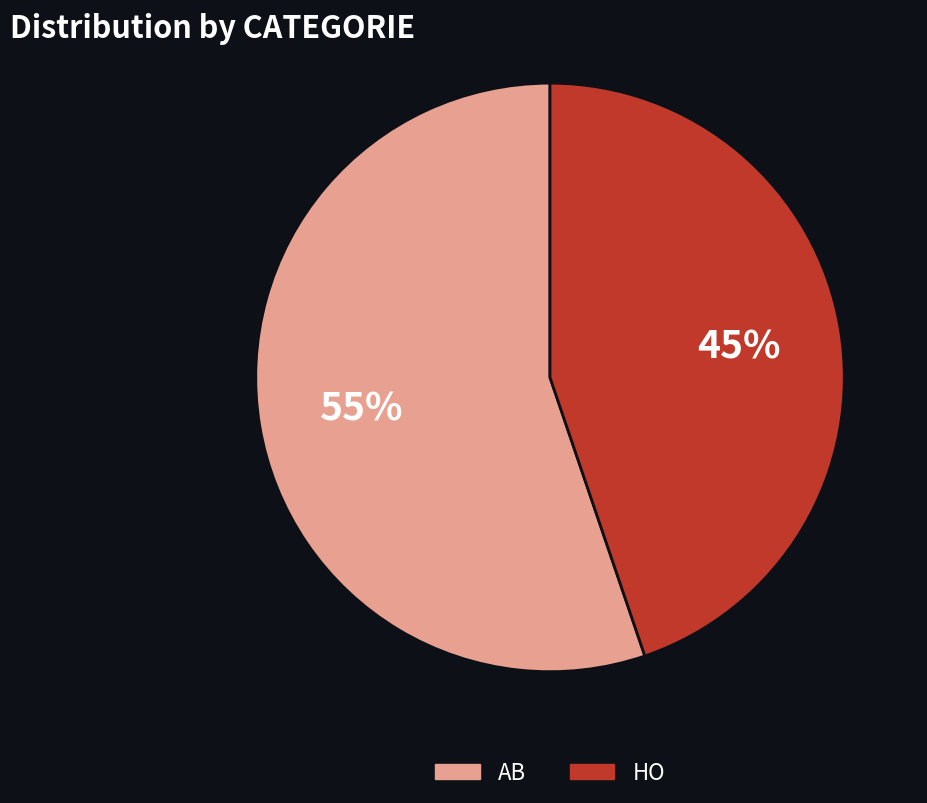

Which has a higher value, AB or HO?

AB